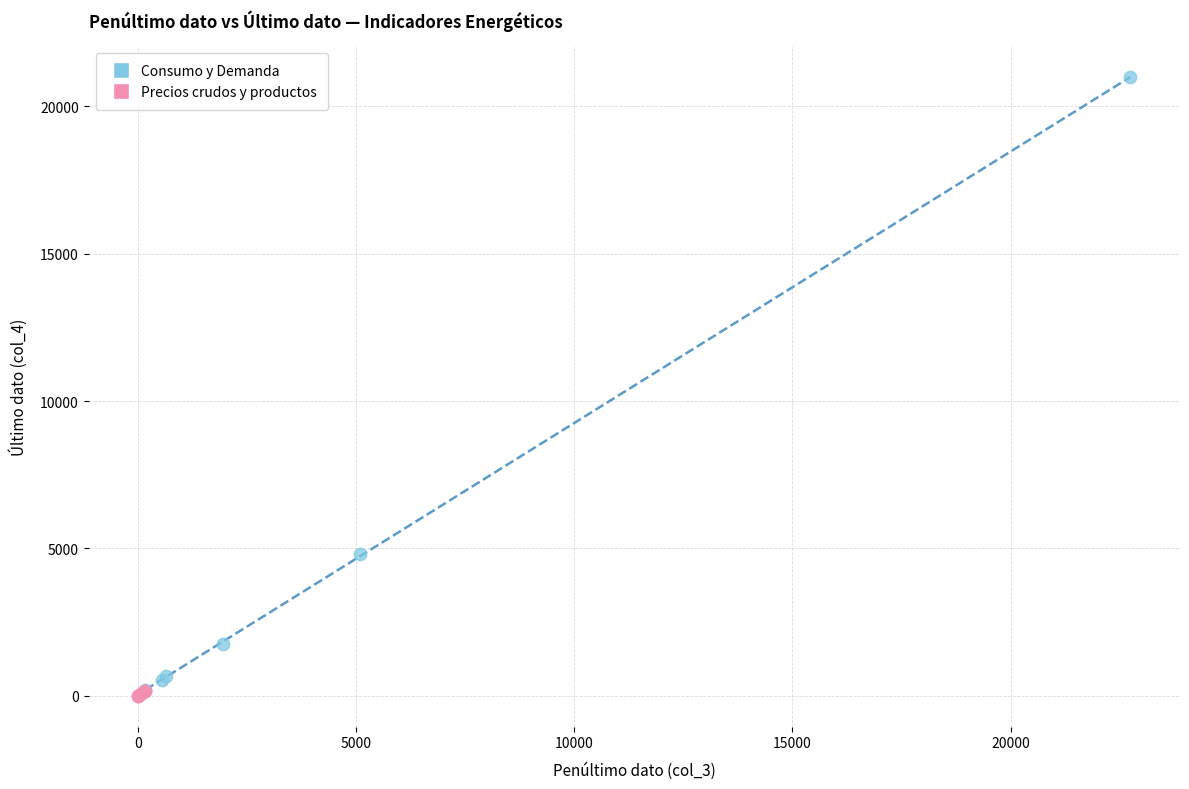

What are all the series names shown in the legend?

Consumo y Demanda, Precios crudos y productos